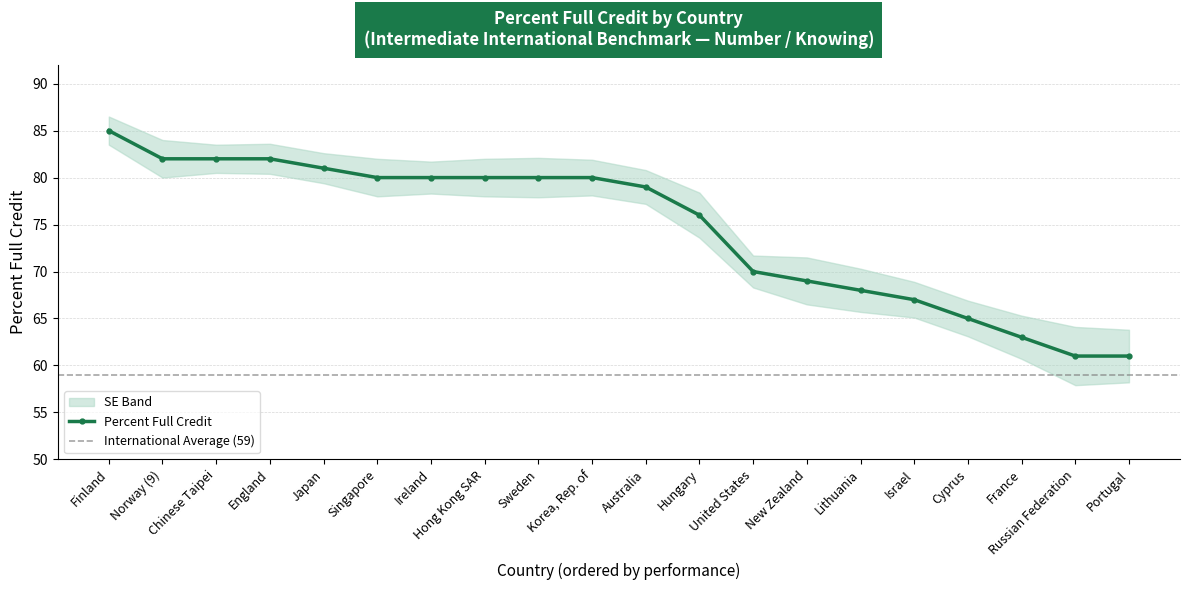

What is the difference between the maximum and minimum values in the SE Upper series?

22.7